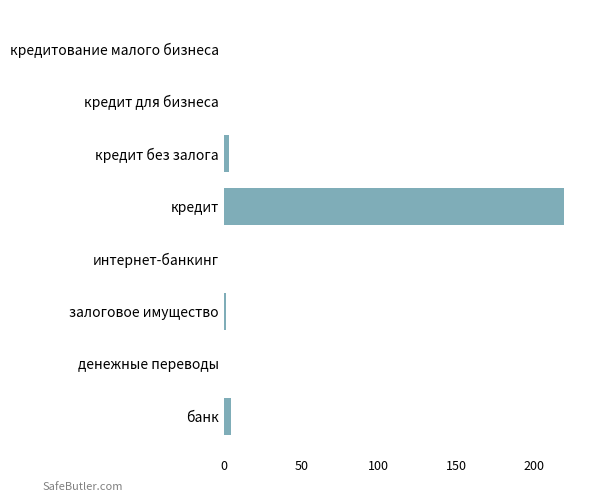

What is the greatest value displayed?

219.5